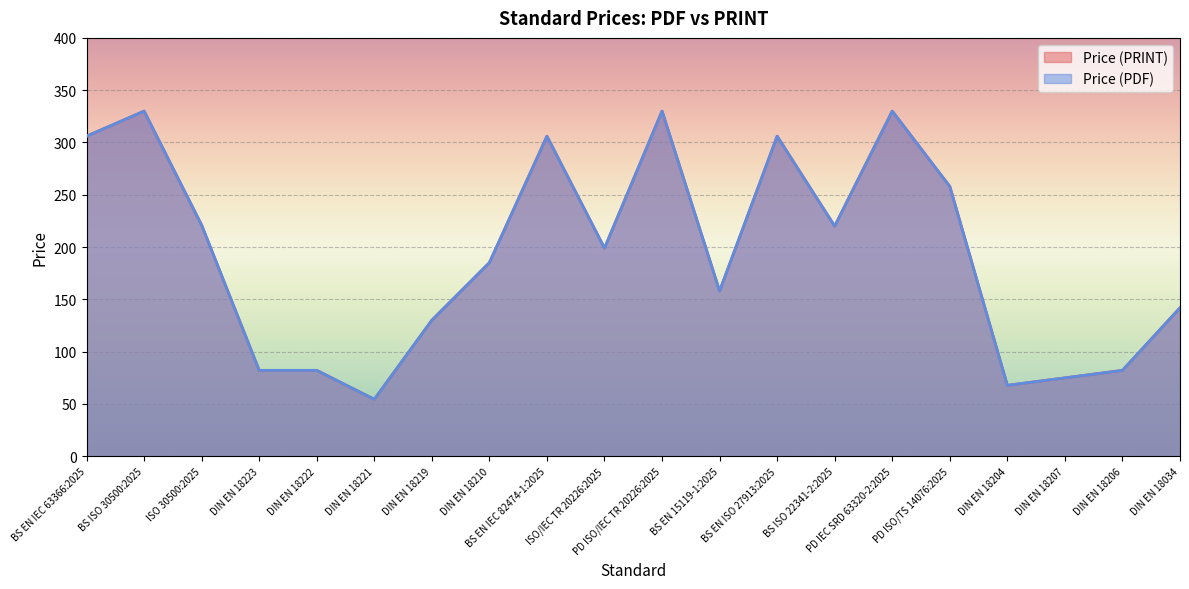

Between BS EN IEC 63366:2025 and ISO 30500:2025, which series saw the biggest shift?

Price (PDF)